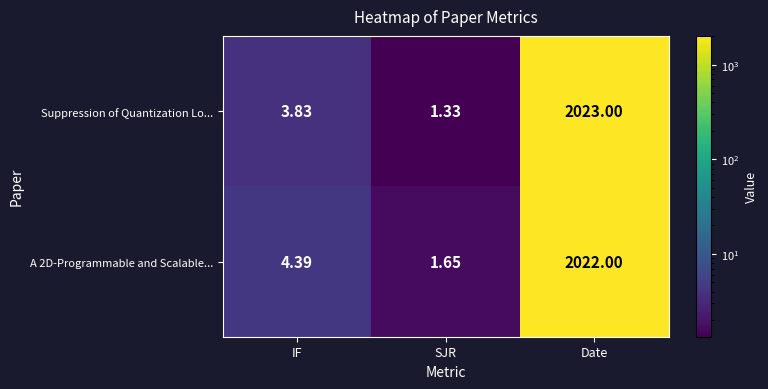

Rank the series at SJR from highest to lowest value.

A 2D-Programmable and Scalable..., Suppression of Quantization Lo...